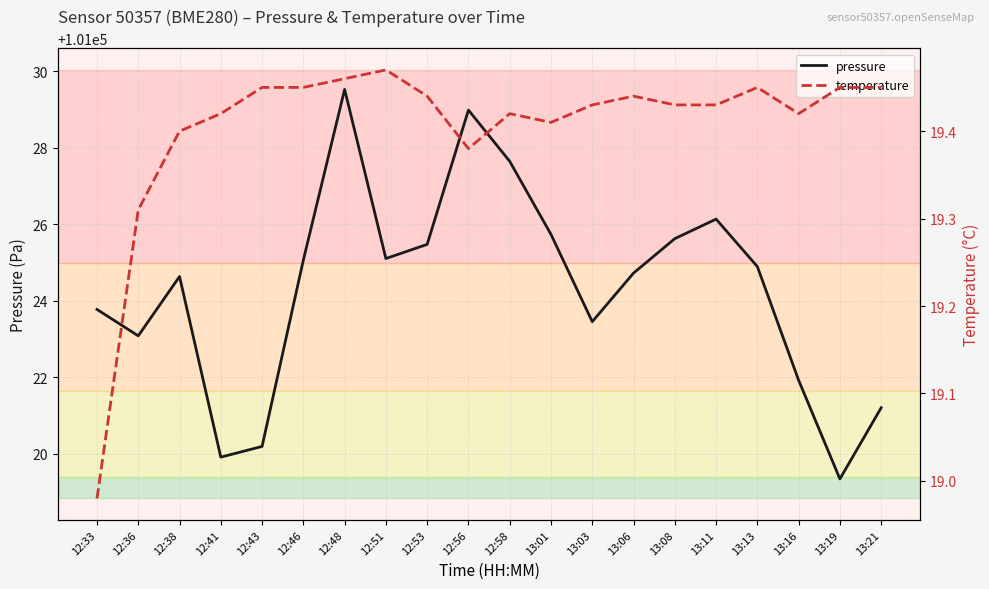

At which category is the sum across all series the highest?

12:48